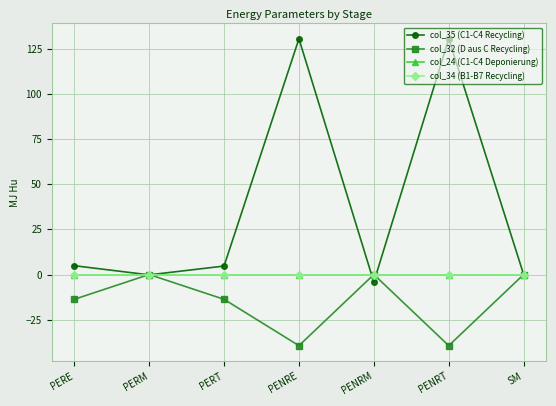

Does the chart have visible grid lines?

Yes